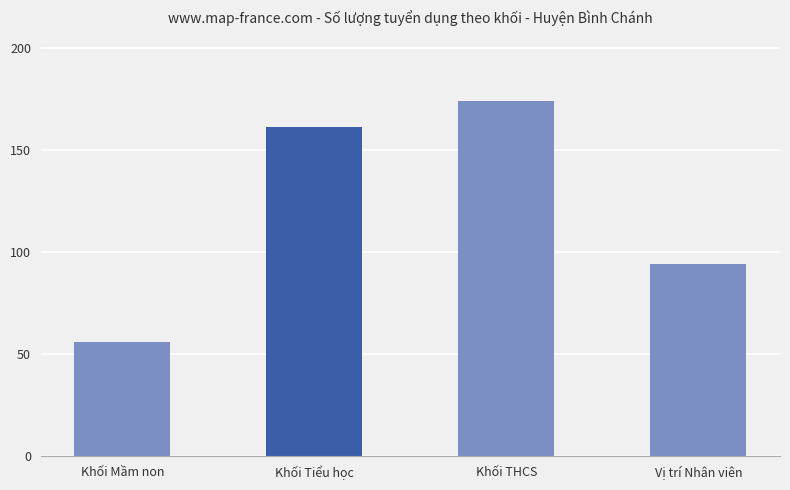

What is the label of the 4th bar from the right?

Khối Mầm non